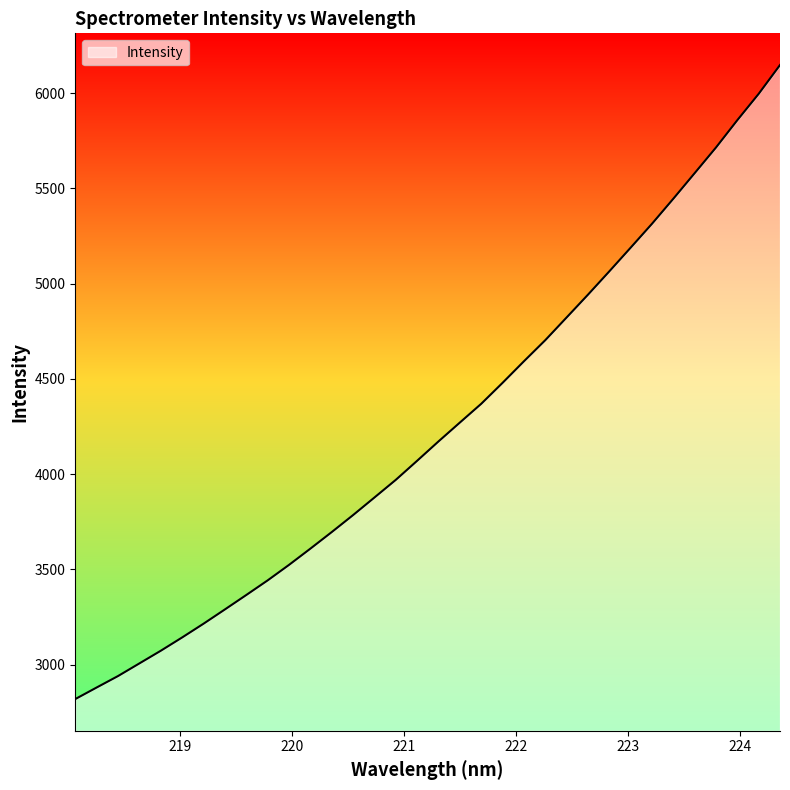

What is the greatest value displayed?

6147.5